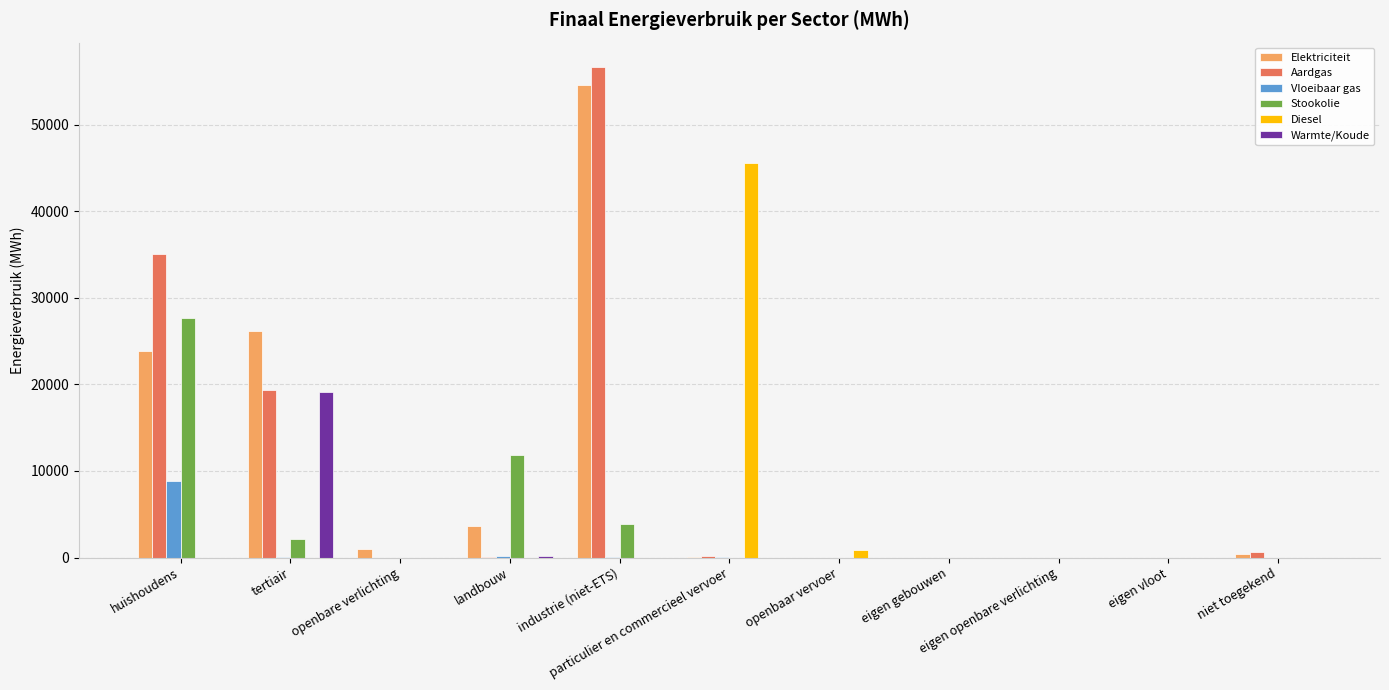

At which label is Diesel closest to 22766?

openbaar vervoer